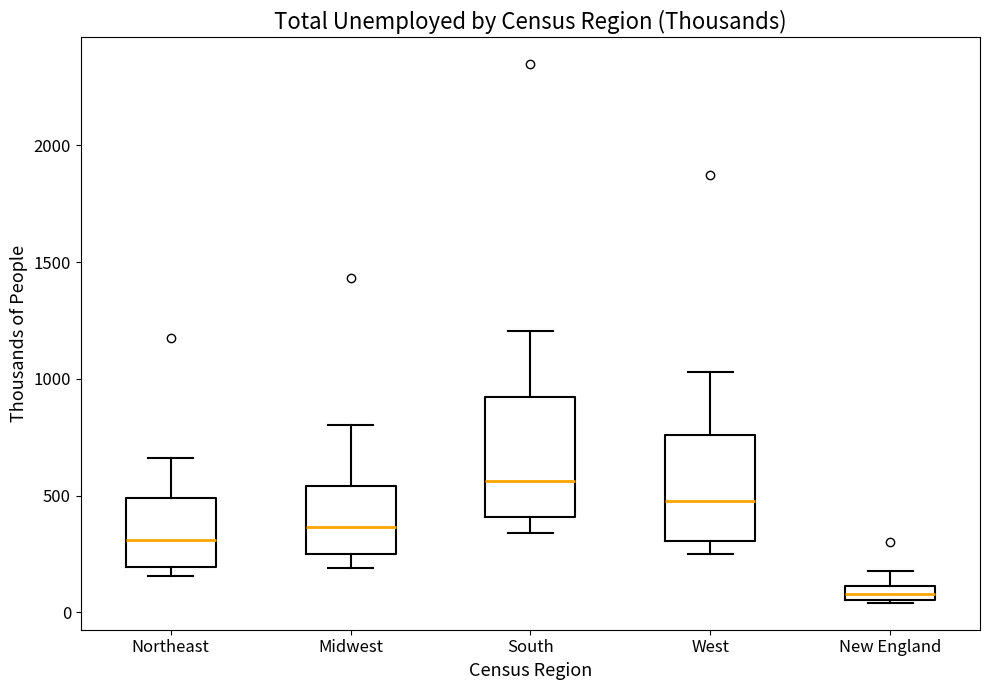

Which box is the tallest, from its lower edge to its upper edge?

South